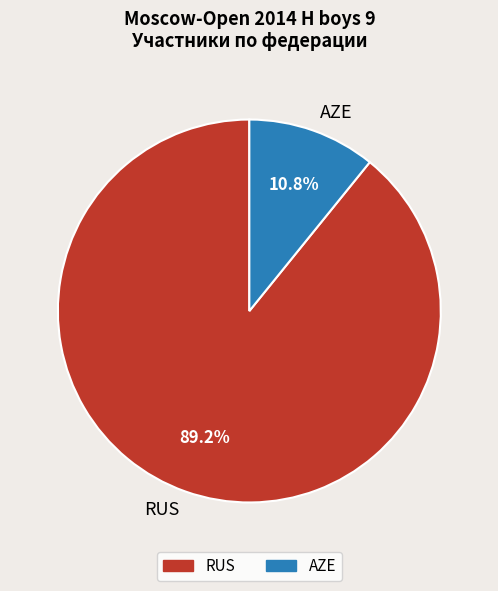

Which has a higher value, RUS or AZE?

RUS